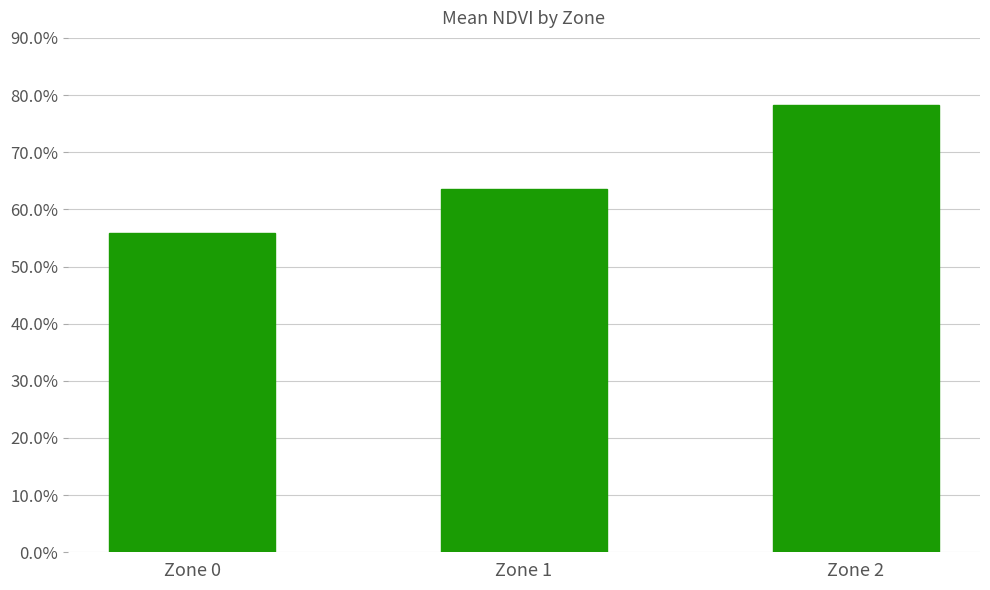

Are the bars horizontal?

No